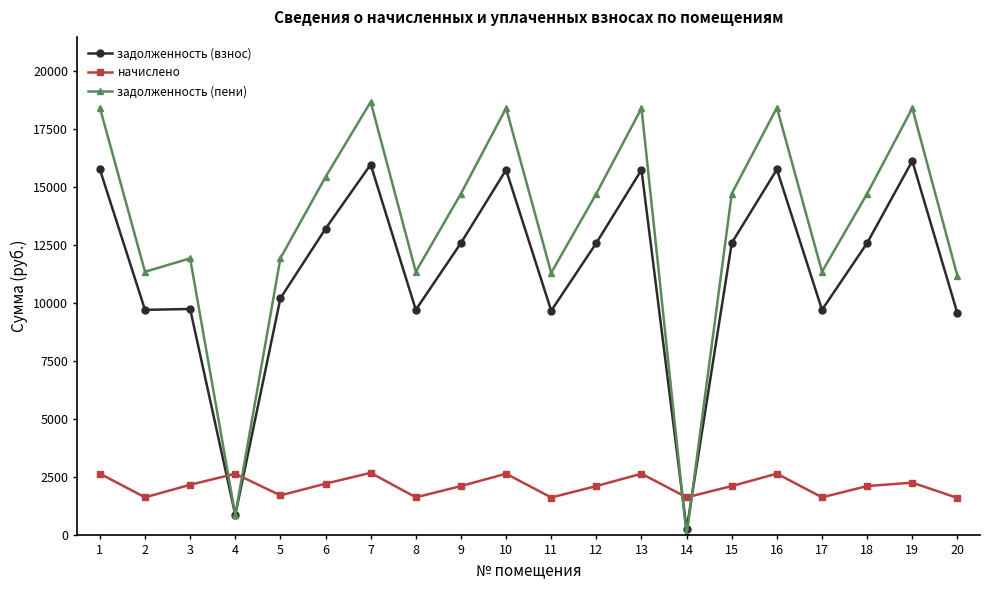

At which label does задолженность (взнос) first exceed 12595?

1